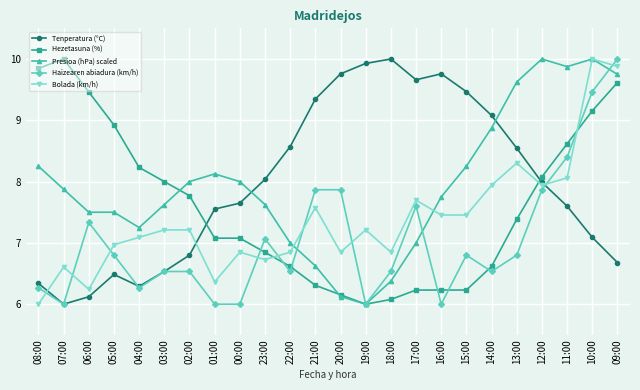

Where is the first local maximum for Bolada (km/h)?

07:00